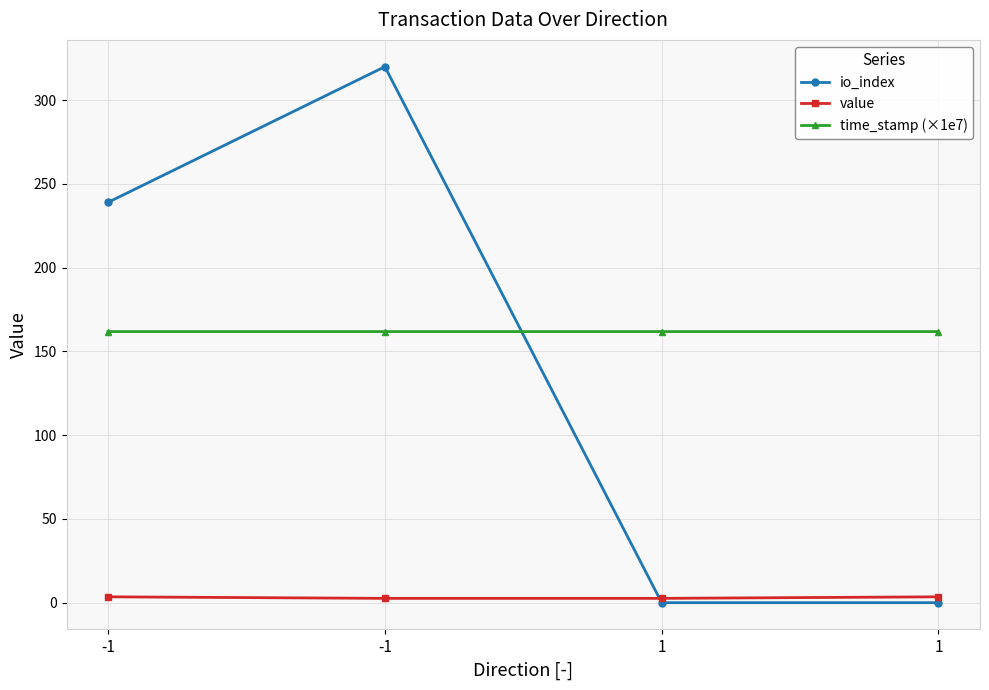

True or false: value has more than 0 interior local peaks.

False